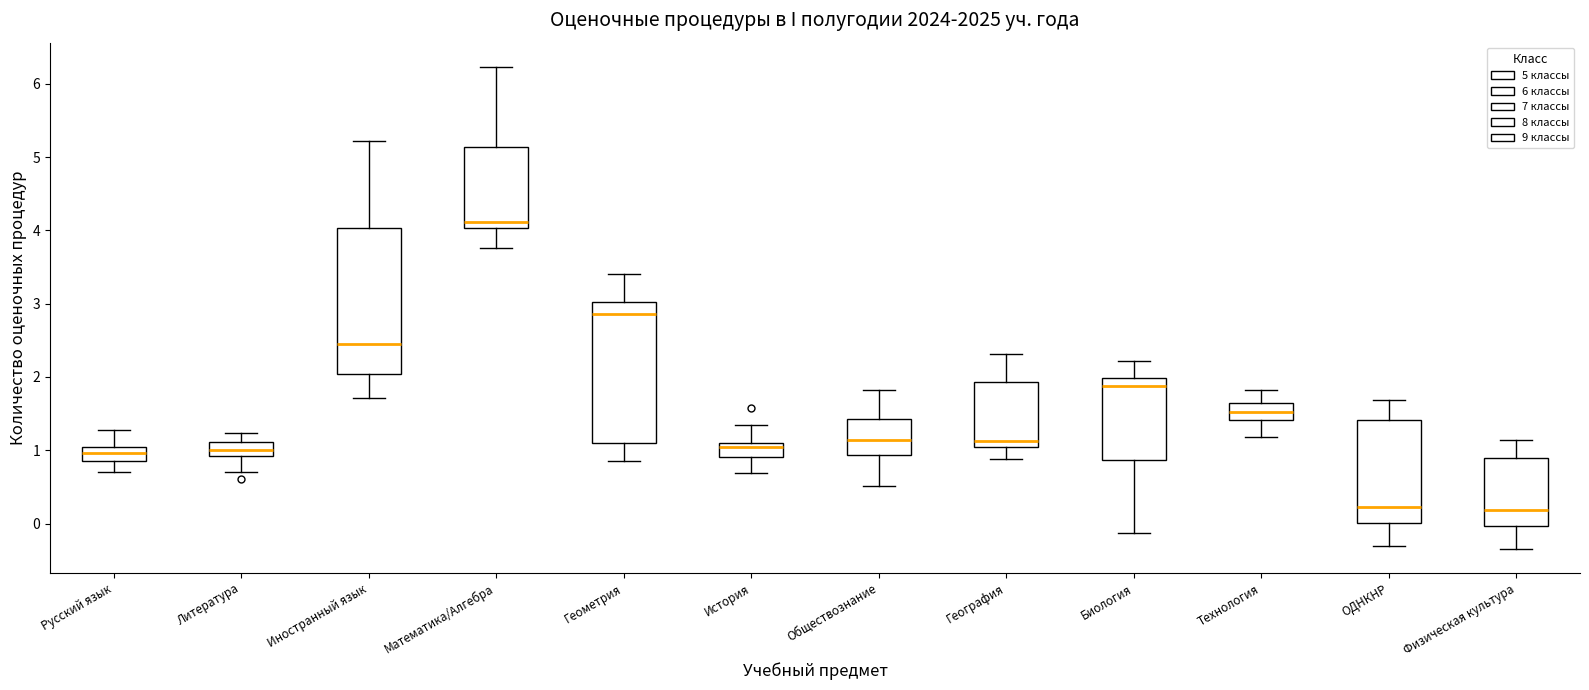

Reading left to right, transcribe this box plot: for each box, give where its median line is, the range the box spans, and where its two whiskers end, as read against the y-axis. The values are not printed on the chart, so give them approximately, as read against the axis.

Русский язык: median 1.0 (inside the box), box 0.9 to 1.0, whiskers 0.7 to 1.3
Литература: median 1.0, box 0.9 to 1.1, whiskers 0.7 to 1.2
Иностранный язык: median 2.5, box 2.0 to 4.0, whiskers 1.7 to 5.2
Математика/Алгебра: median 4.1, box 4.0 to 5.1, whiskers 3.8 to 6.2
Геометрия: median 2.9, box 1.1 to 3.0, whiskers 0.9 to 3.4
История: median 1.0, box 0.9 to 1.1, whiskers 0.7 to 1.3
Обществознание: median 1.1, box 0.9 to 1.4, whiskers 0.5 to 1.8
География: median 1.1, box 1.0 to 1.9, whiskers 0.9 to 2.3
Биология: median 1.9, box 0.9 to 2.0, whiskers -0.1 to 2.2
Технология: median 1.5, box 1.4 to 1.6, whiskers 1.2 to 1.8
ОДНКНР: median 0.2, box 0.0 to 1.4, whiskers -0.3 to 1.7
Физическая культура: median 0.2, box 0.0 to 0.9, whiskers -0.3 to 1.1